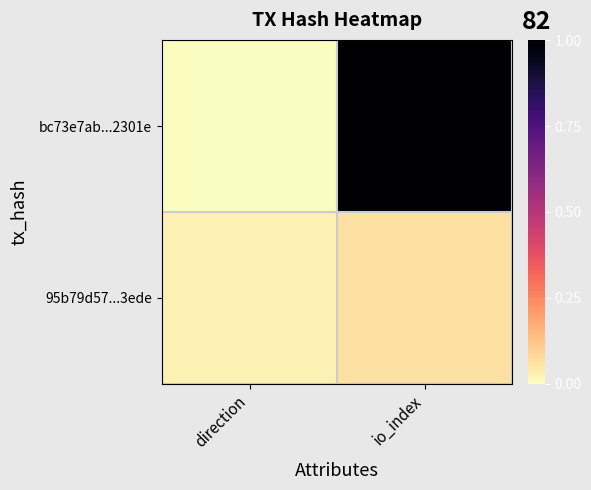

Which series has the largest total across all categories?

bc73e7ab...2301e